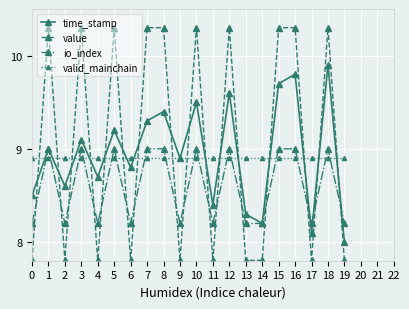

What is the highest value of the value series?

10.3